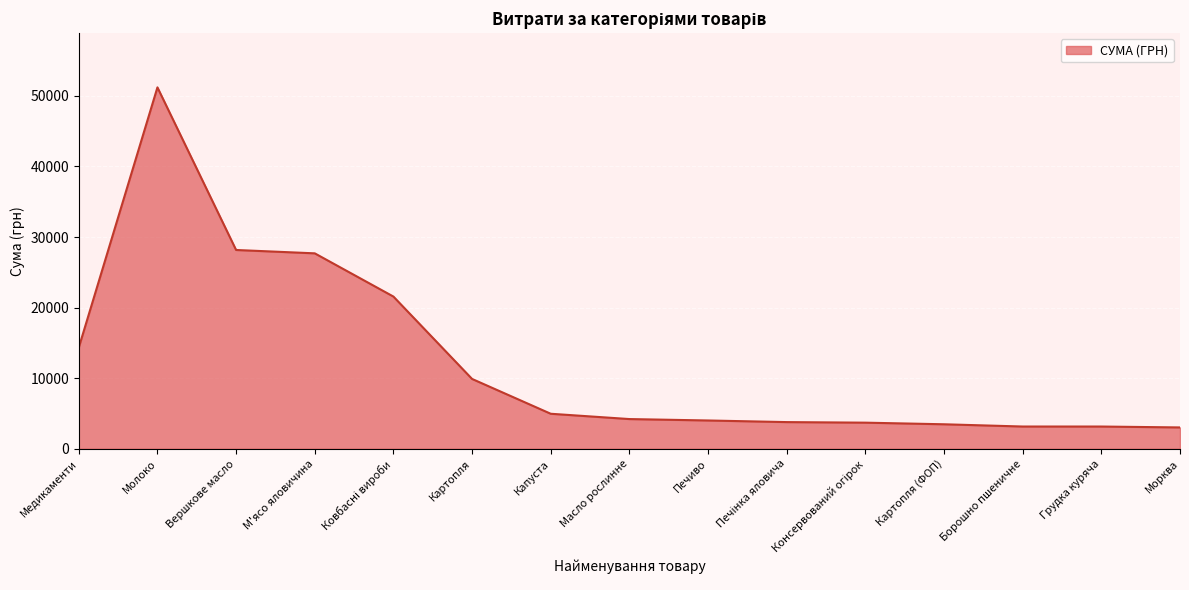

How many lines are shown in the chart?

1